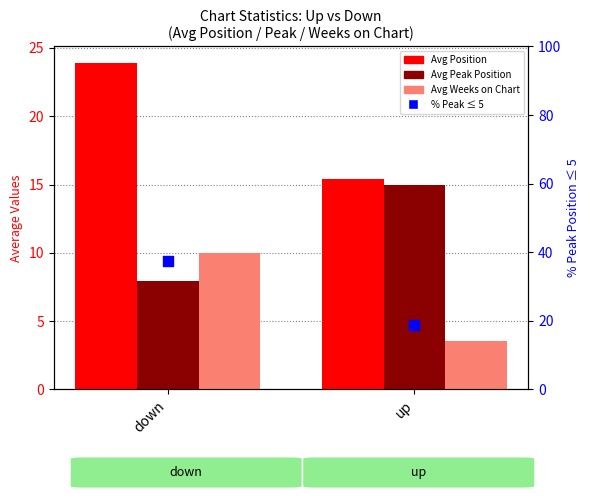

At which category is the sum across all series the highest?

down